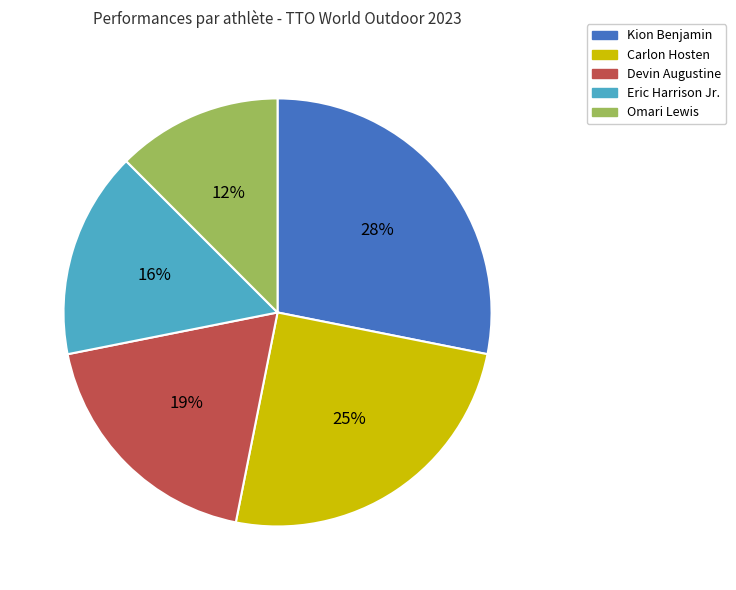

Does any single category account for the majority?

No